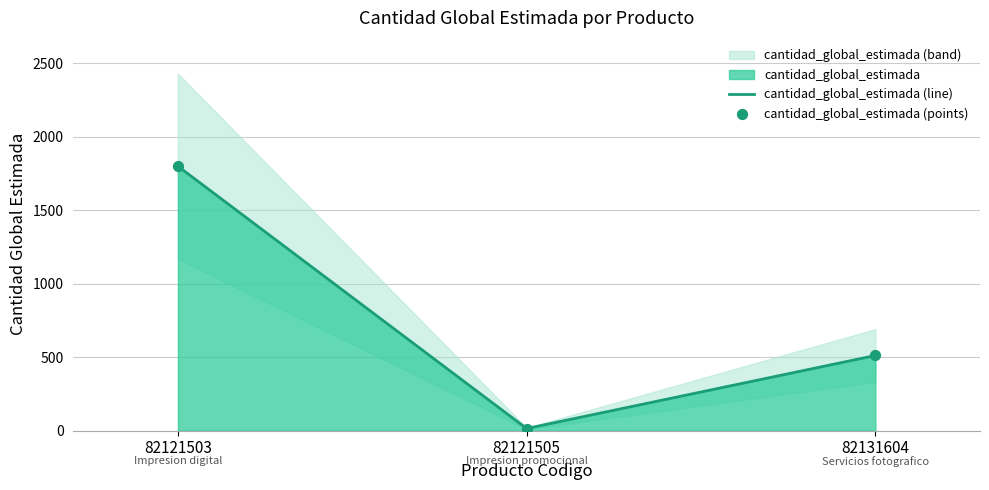

What is the total value across all series at 82121505?

30